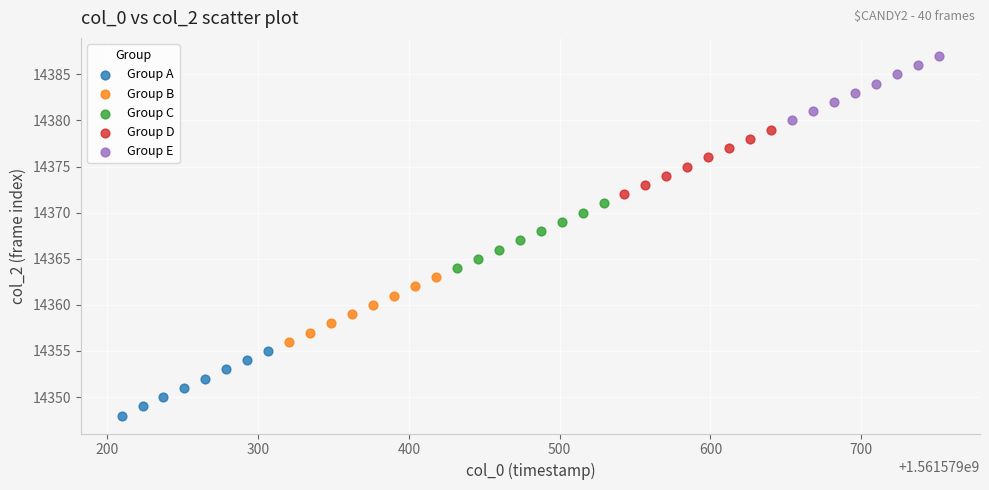

Which series contains the highest Y value?

Group E